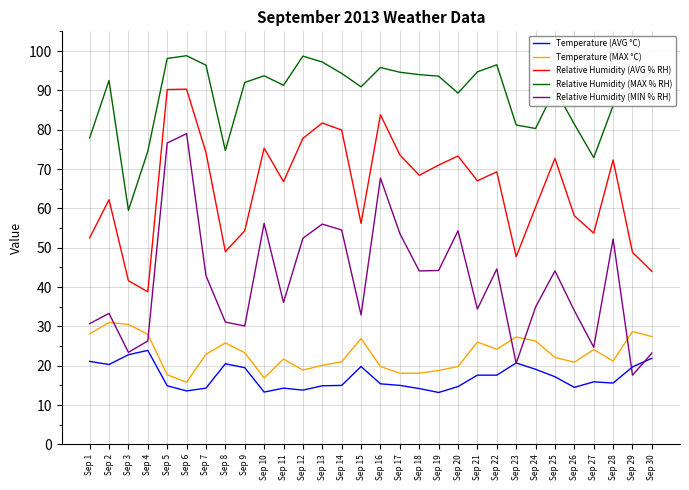

Which series has the largest total across all categories?

Relative Humidity (MAX % RH)